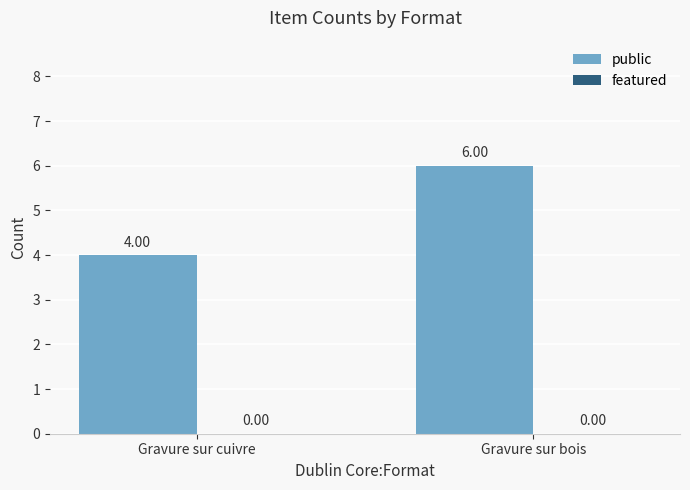

List the labels in order of value, largest first.

Gravure sur bois, Gravure sur cuivre